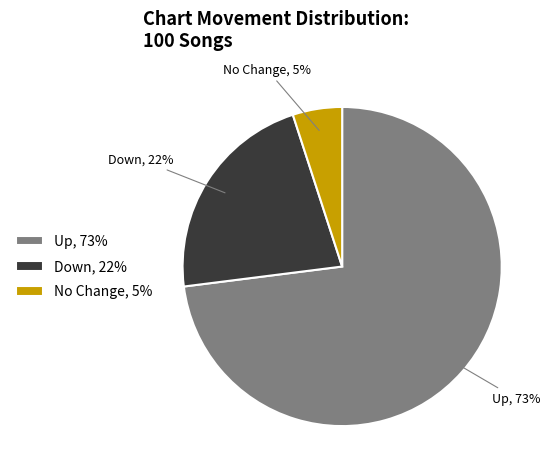

Count the number of slices in the pie.

3